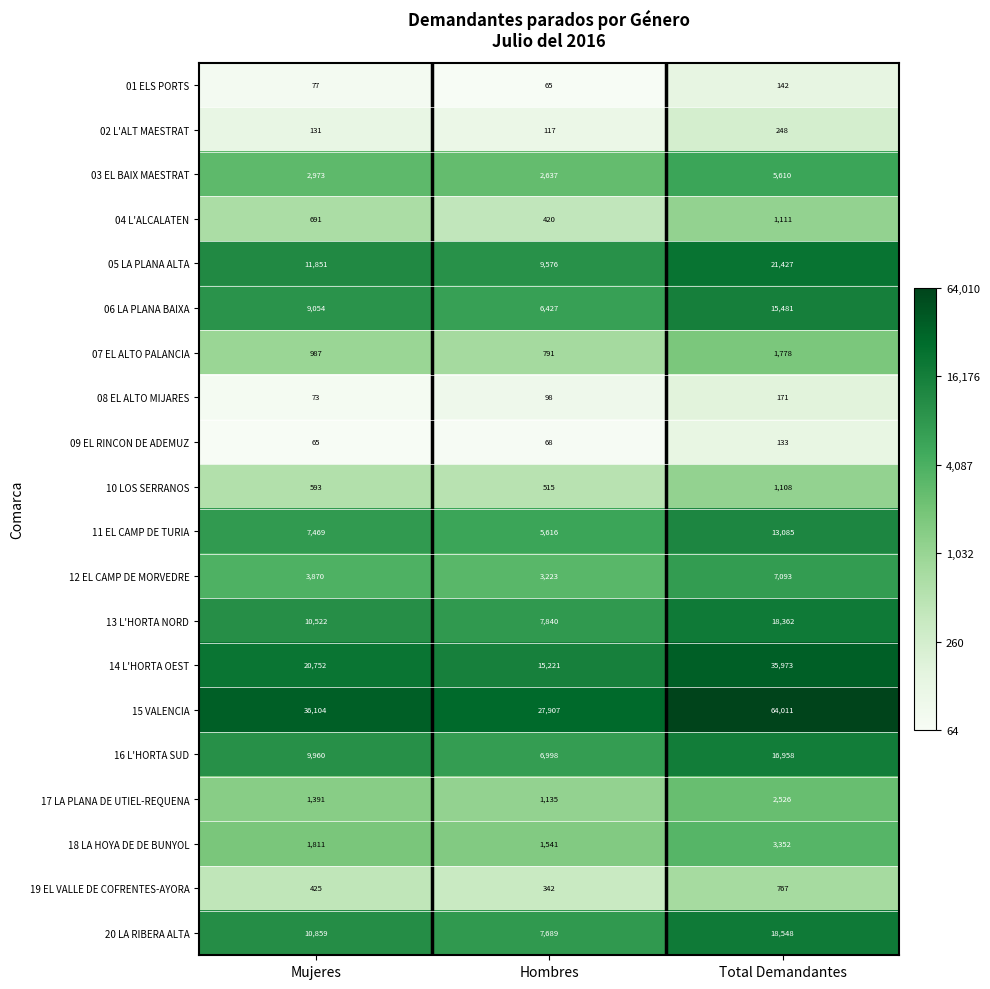

What is the smallest value displayed?

65